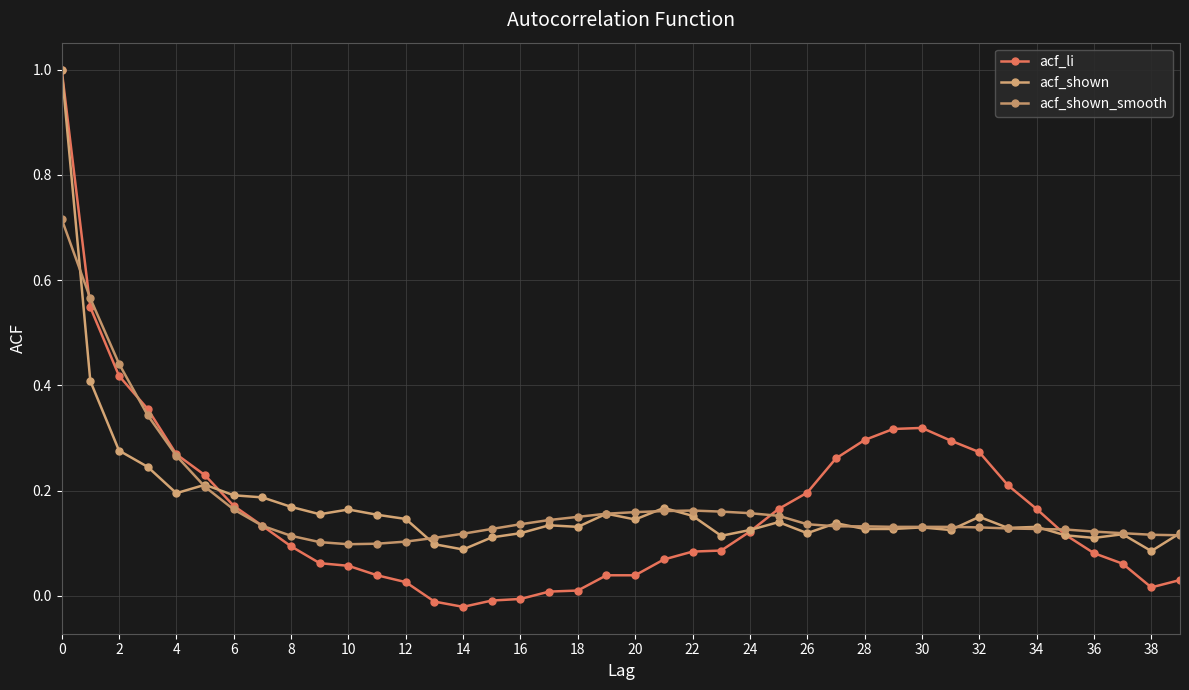

How many lines are shown in the chart?

3